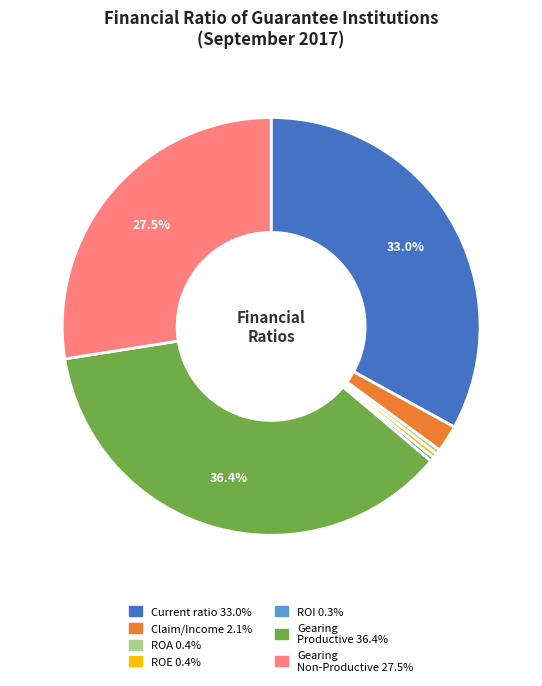

Is there a majority slice in this chart?

No